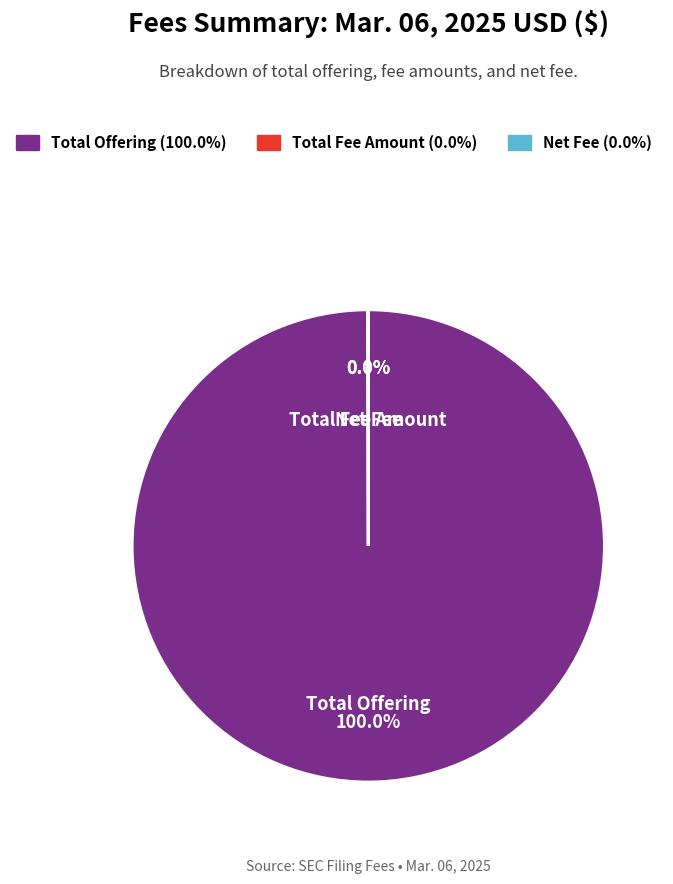

Which category has the biggest portion of the pie?

Total Offering